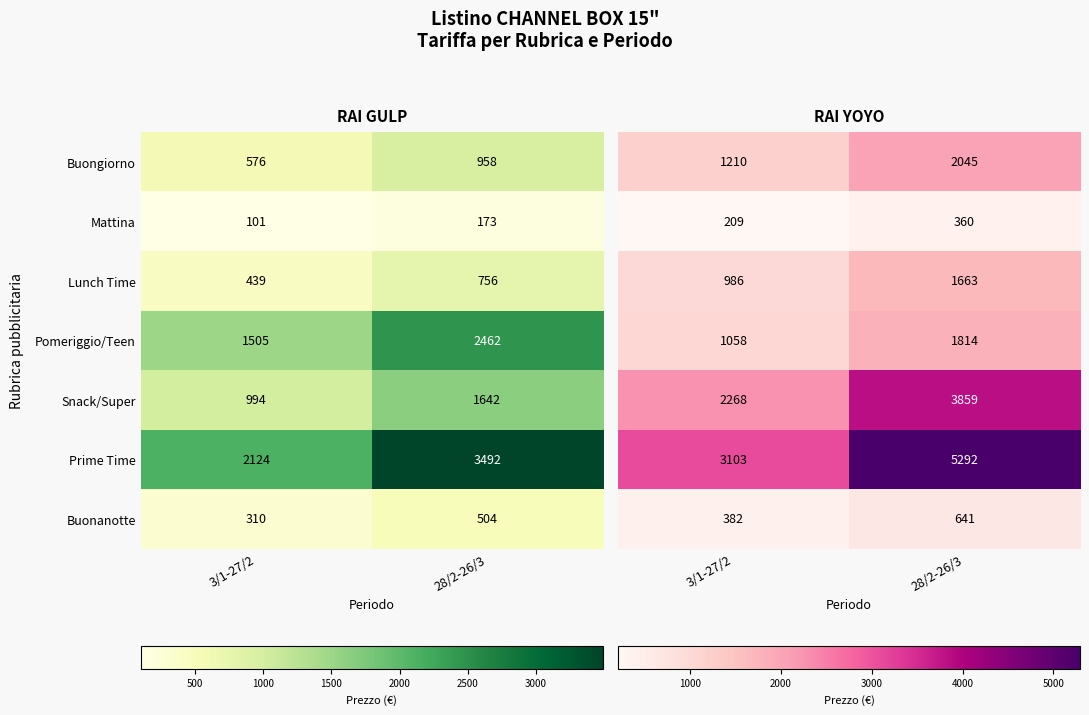

Rank the categories by Buongiorno value from highest to lowest.

28/2-26/3, 3/1-27/2